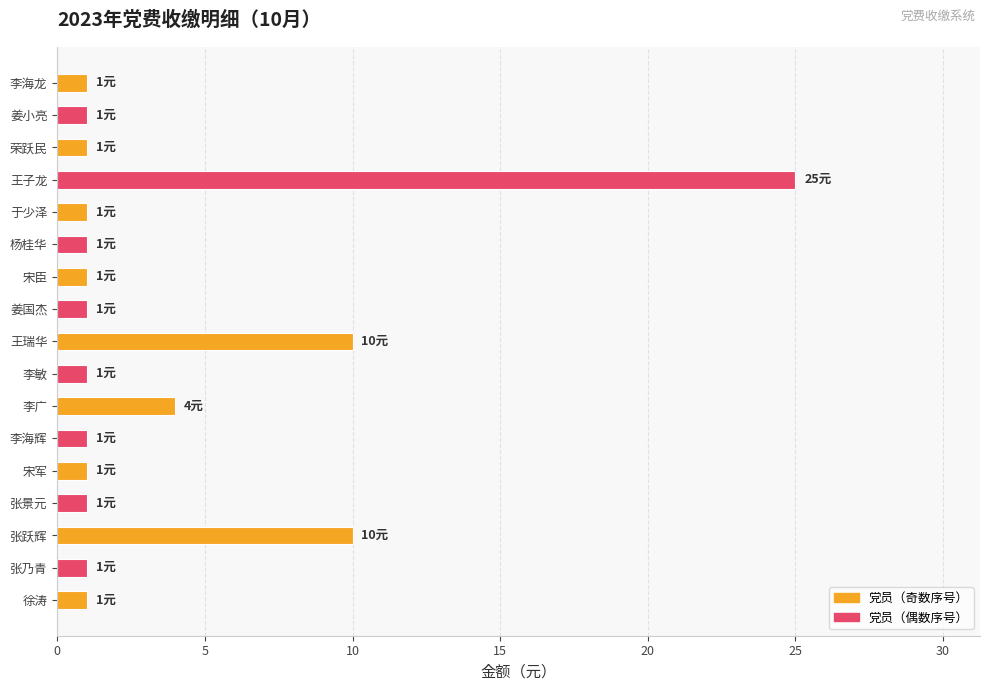

Does the chart contain any negative values?

No